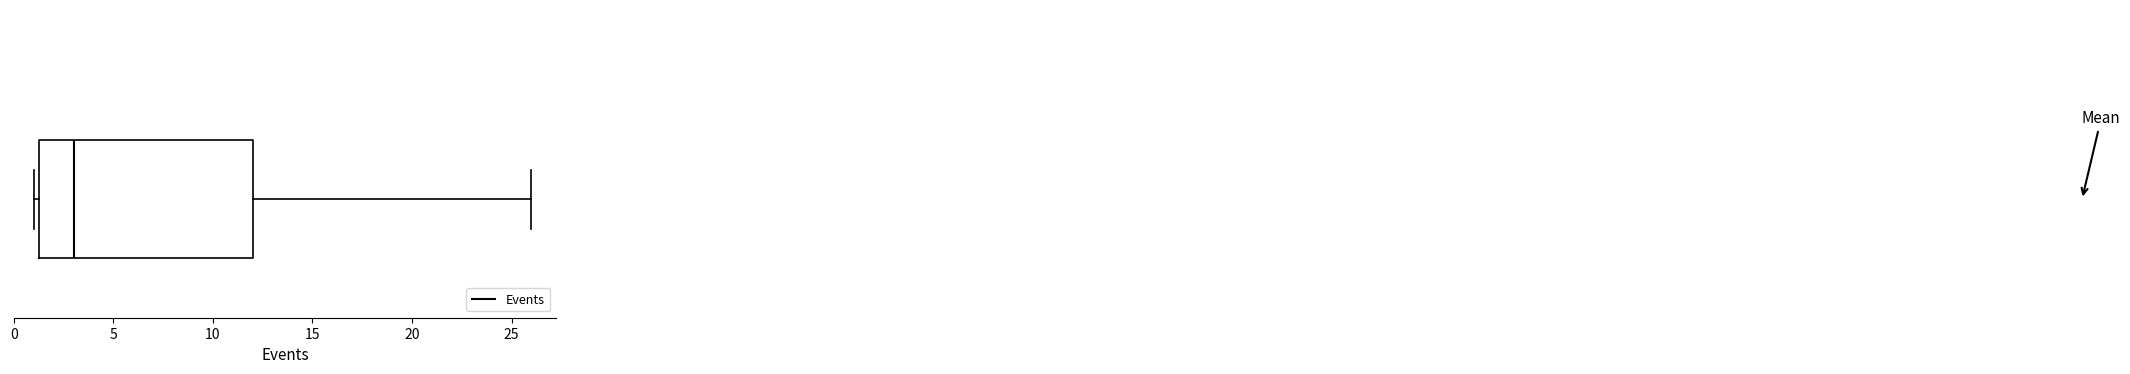

Transcribe this box plot: give where the median line is, the range the box spans, and where the two whiskers end, as read against the x-axis. The values are not printed on the chart, so give them approximately, as read against the axis.

median 3.0, box 1.5 to 12.0, whiskers 1.0 to 26.0